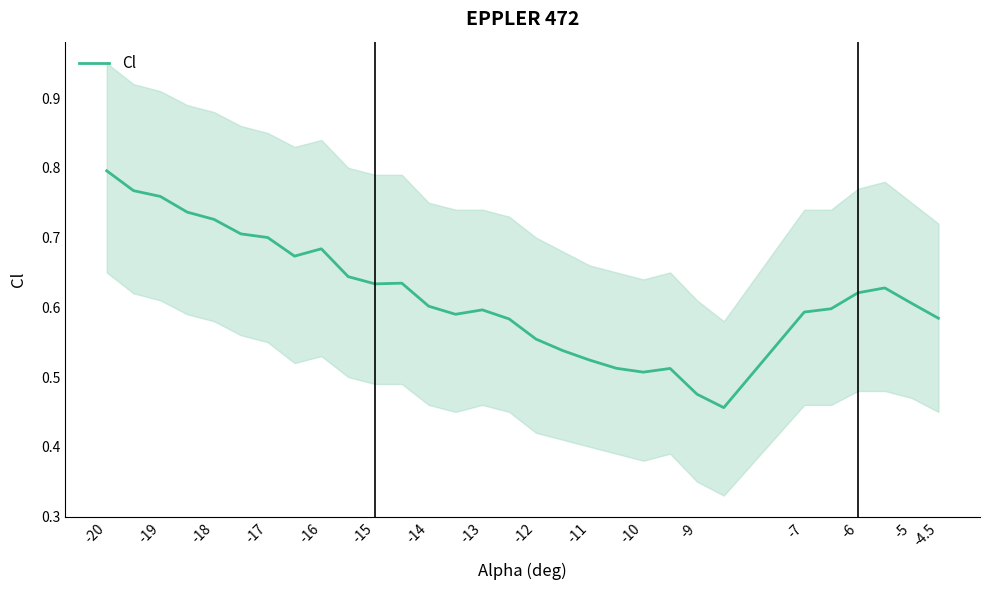

Reading left to right, extract all data points from this chart.

0.8	0.8	0.8	0.7	0.7	0.7	0.7	0.7	0.7	0.6	0.6	0.6	0.6	0.6	0.6	0.6	0.6	0.5	0.5	0.5	0.5	0.5	0.5	0.5	0.6	0.6	0.6	0.6	0.6	0.6